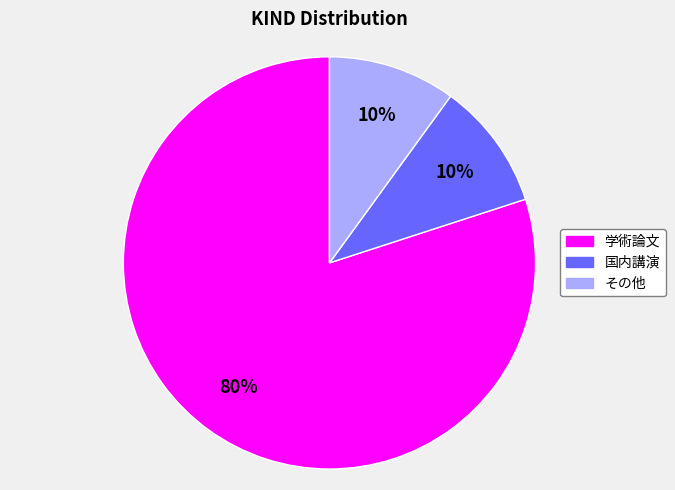

Is there a majority slice in this chart?

Yes